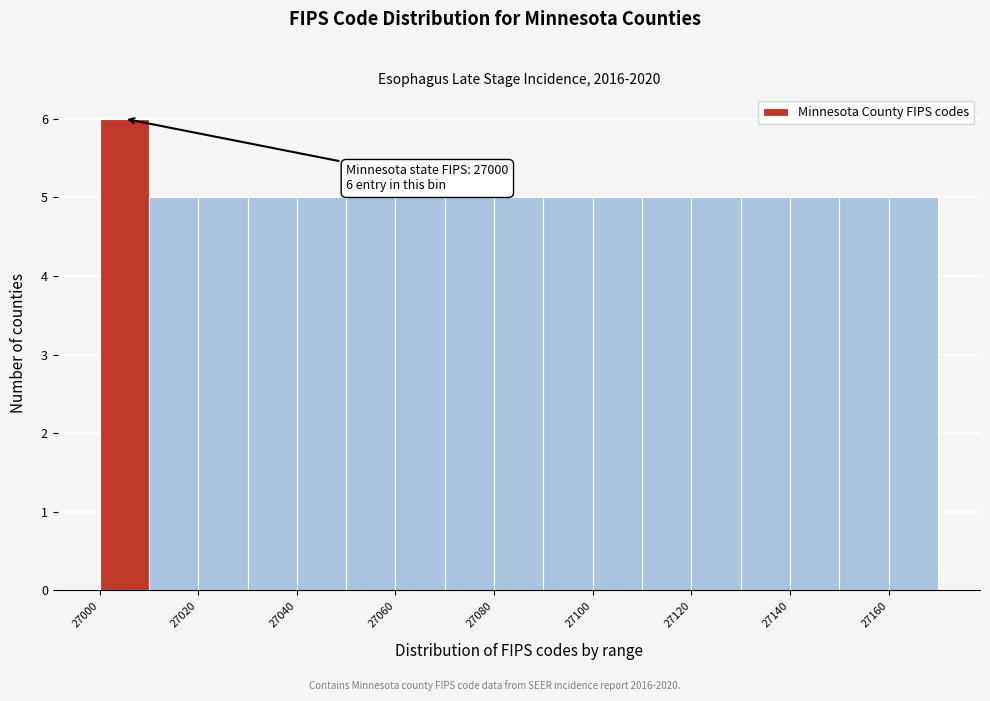

Over which range of the x-axis is the bar tallest?

27000 to 27010